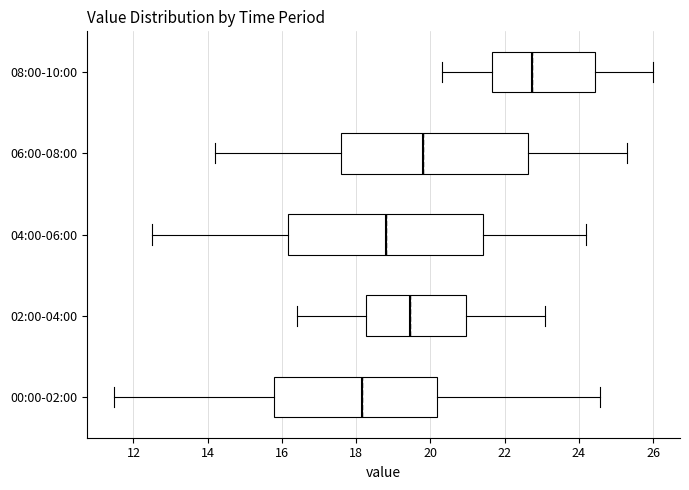

Which box's median line is the furthest to the left?

00:00-02:00